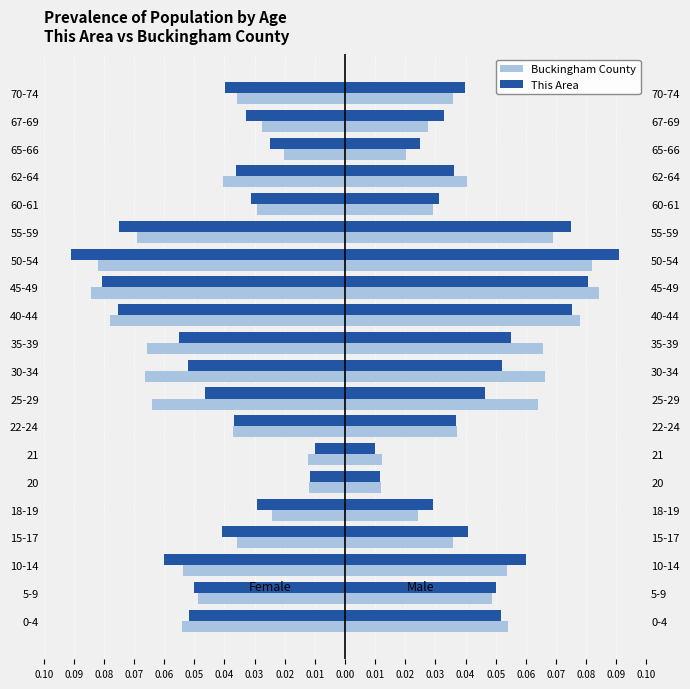

What are all the series names shown in the legend?

Buckingham County, This Area